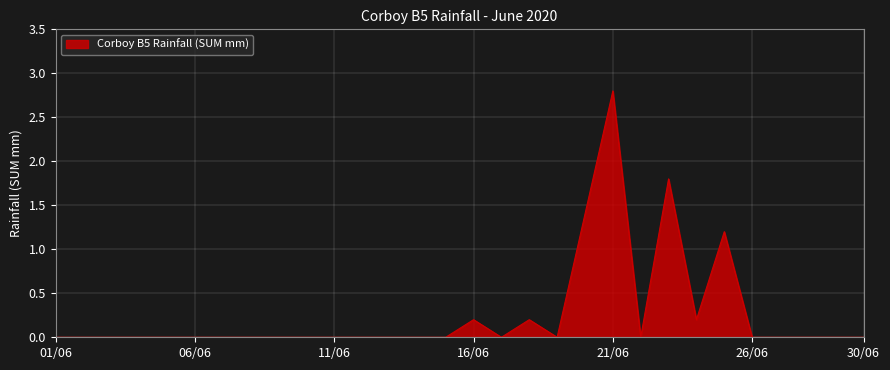

What is the greatest value displayed?

2.8